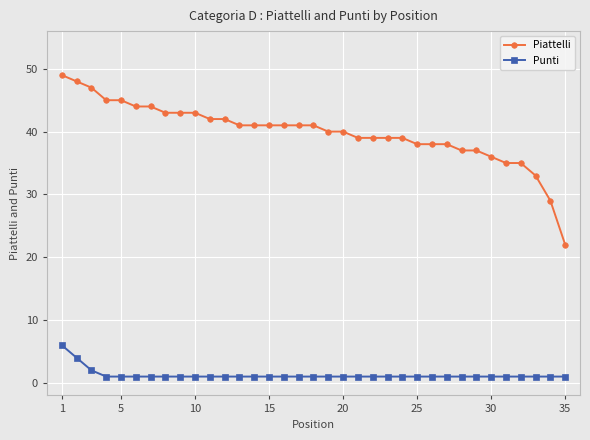

What is the difference between the maximum and minimum values in the Punti series?

5